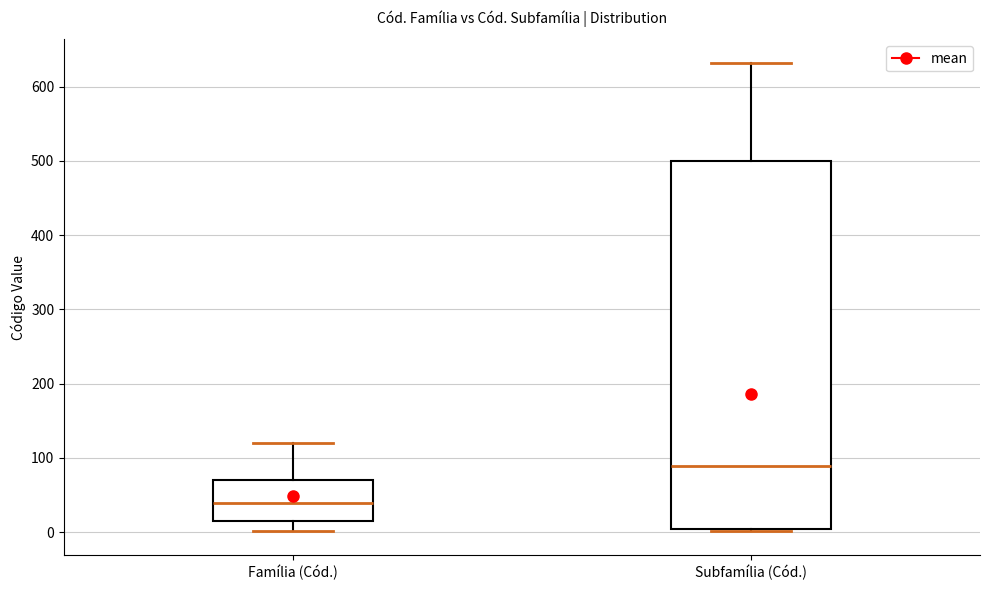

Where is the lower edge of the box for Subfamília (Cód.) on the y-axis? The values are not printed on the chart, so give them approximately, as read against the axis.

0